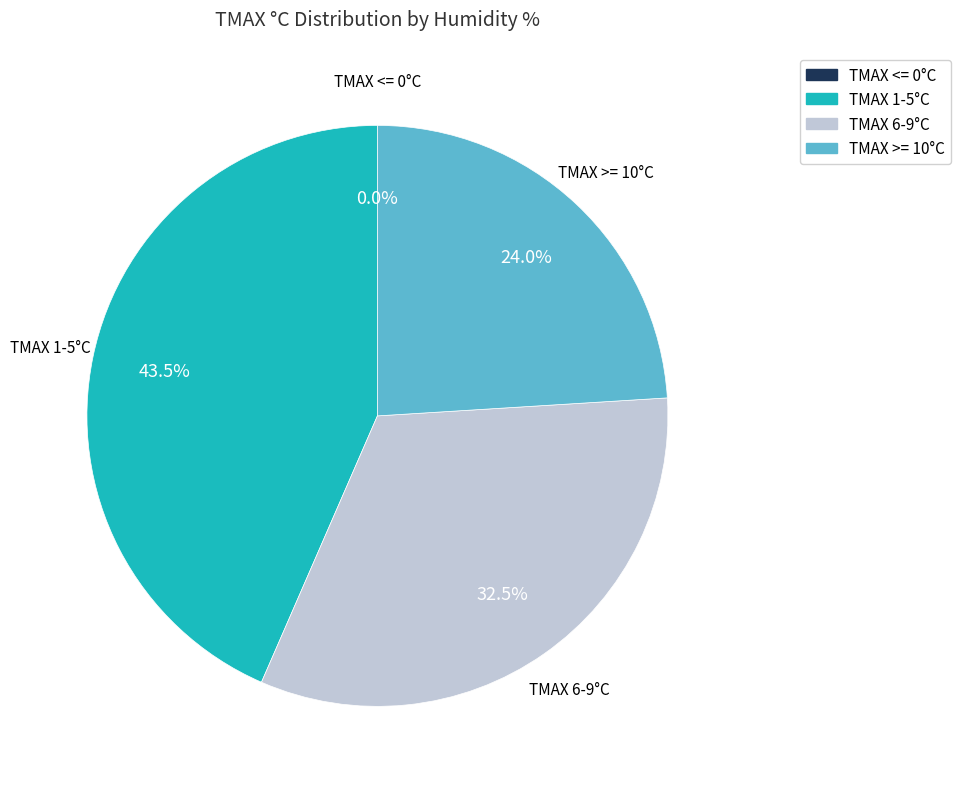

The -2 slice represents 1% of the pie. True or false?

False